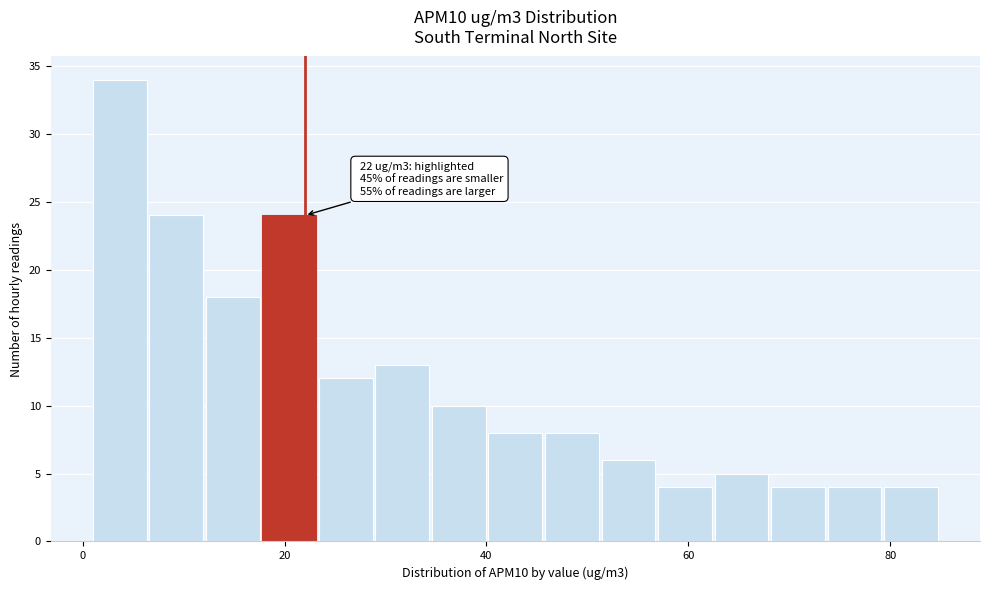

Around what value on the x-axis is the tallest bar? Give the approximate position of its centre, as read against the axis.

4